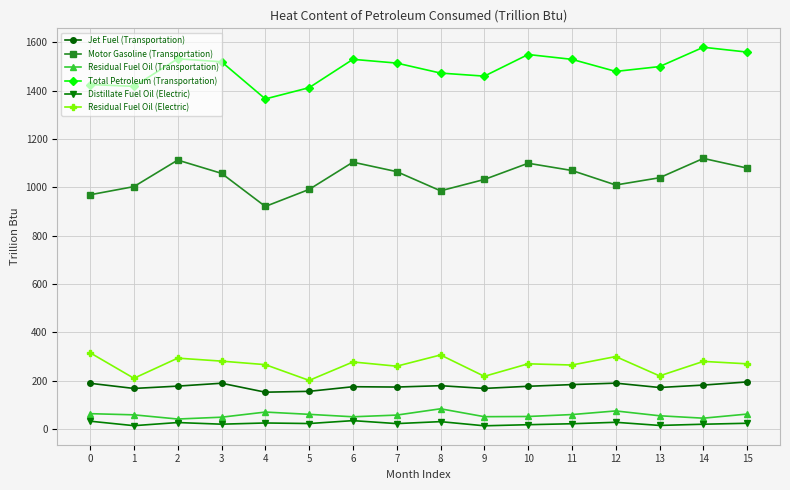

Is it true that Motor Gasoline (Transportation) equals 1369.1 at 8?

False